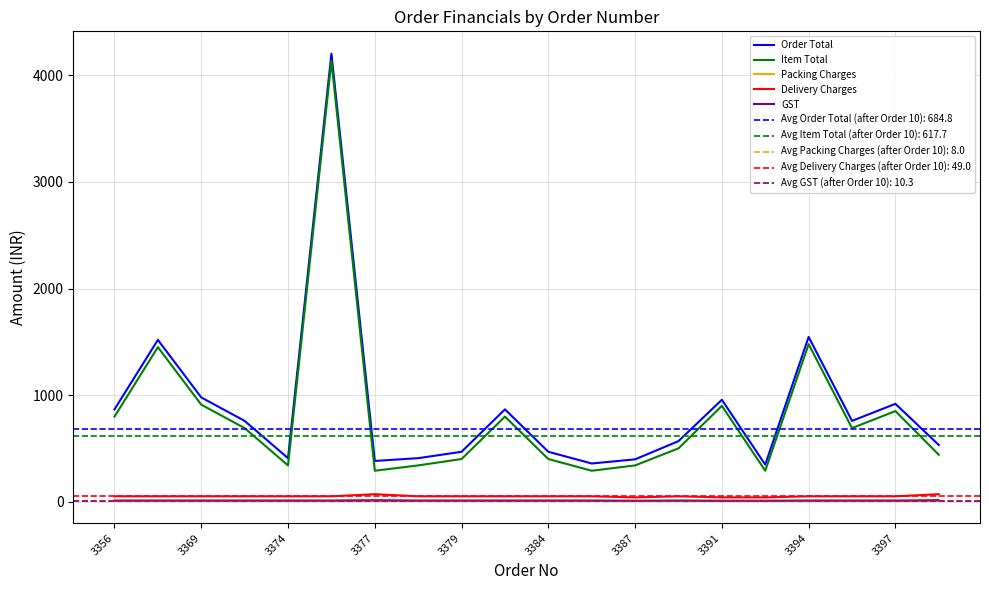

What is the difference between the highest and lowest values at 3356?

858.0